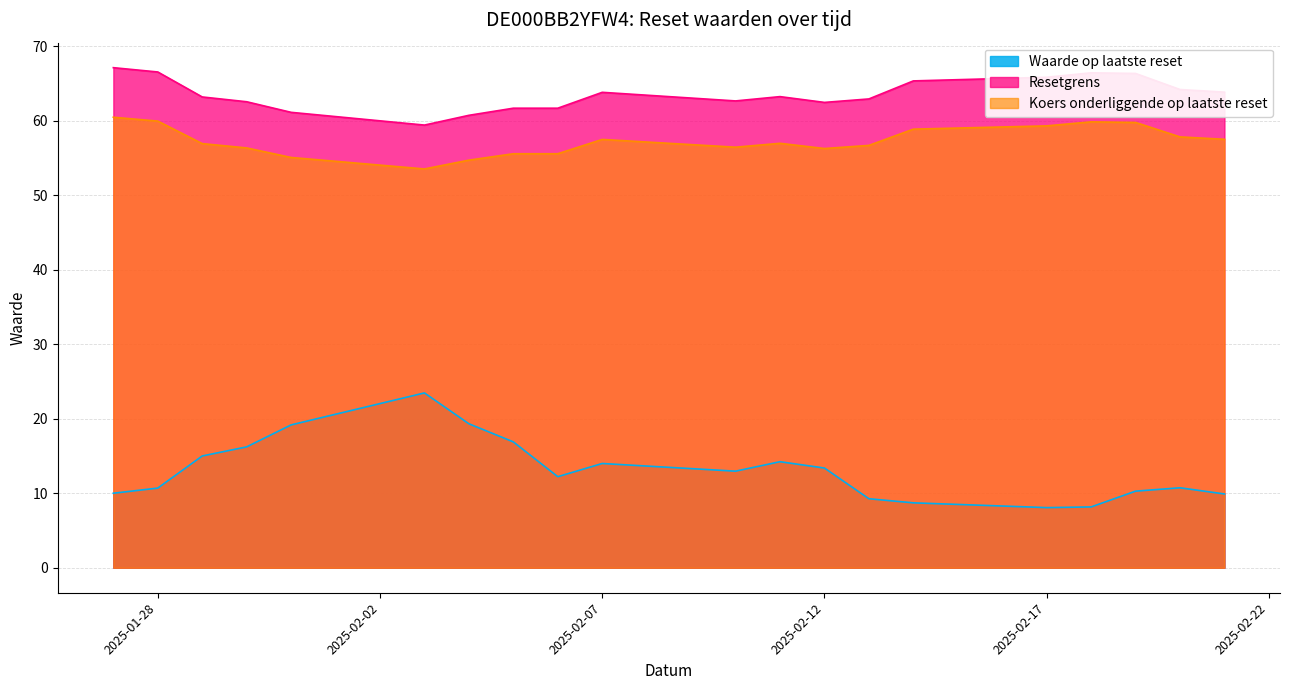

Which series has the widest spread of values?

Waarde op laatste reset